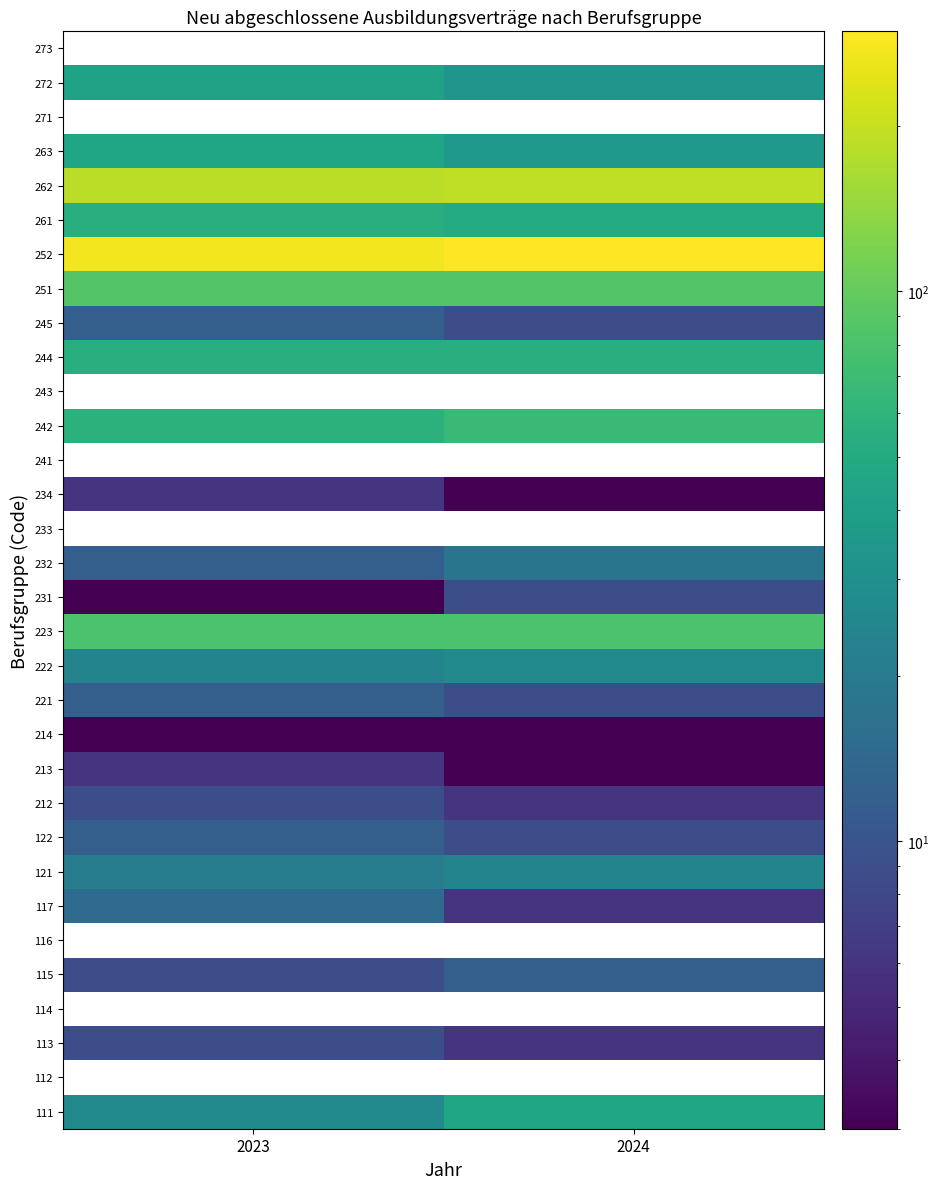

Rank the series by their maximum value, from highest to lowest.

112, 114, 116, 233, 241, 243, 252, 262, 251, 223, 242, 244, 111, 263, 222, 121, 232, 117, 115, 122, 221, 212, 271, 272, 245, 113, 231, 213, 234, 214, 273, 261